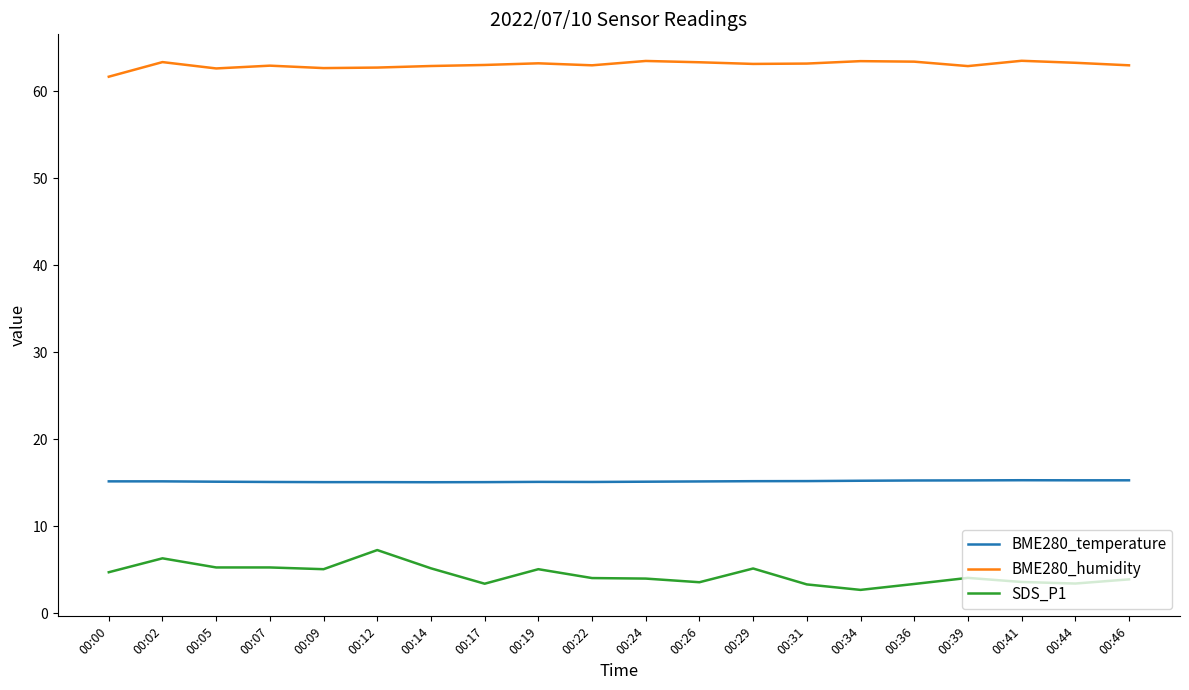

List the series in order of their overall mean, lowest first.

SDS_P1, BME280_temperature, BME280_humidity